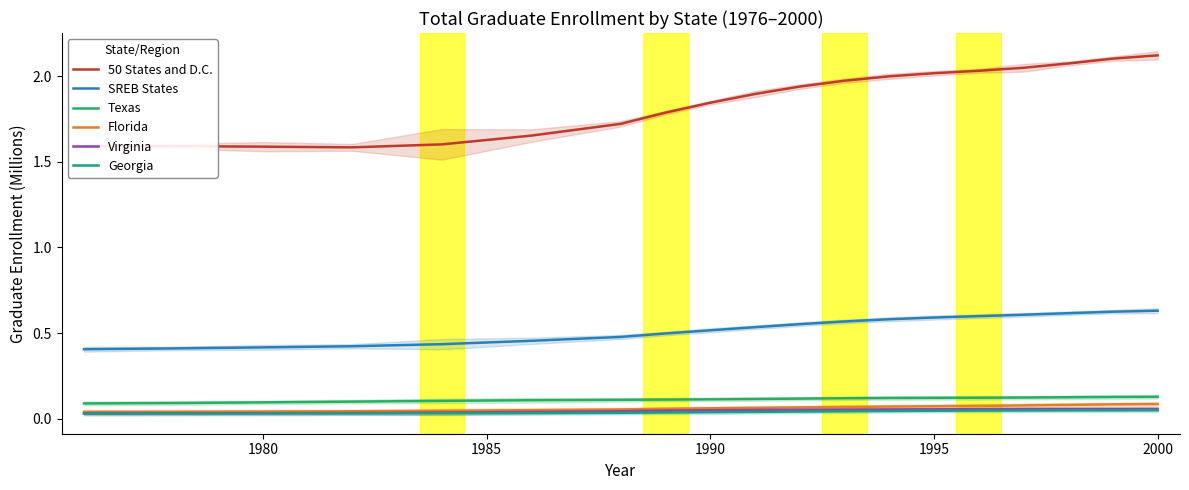

Which series has the largest total across all categories?

50 States and D.C.